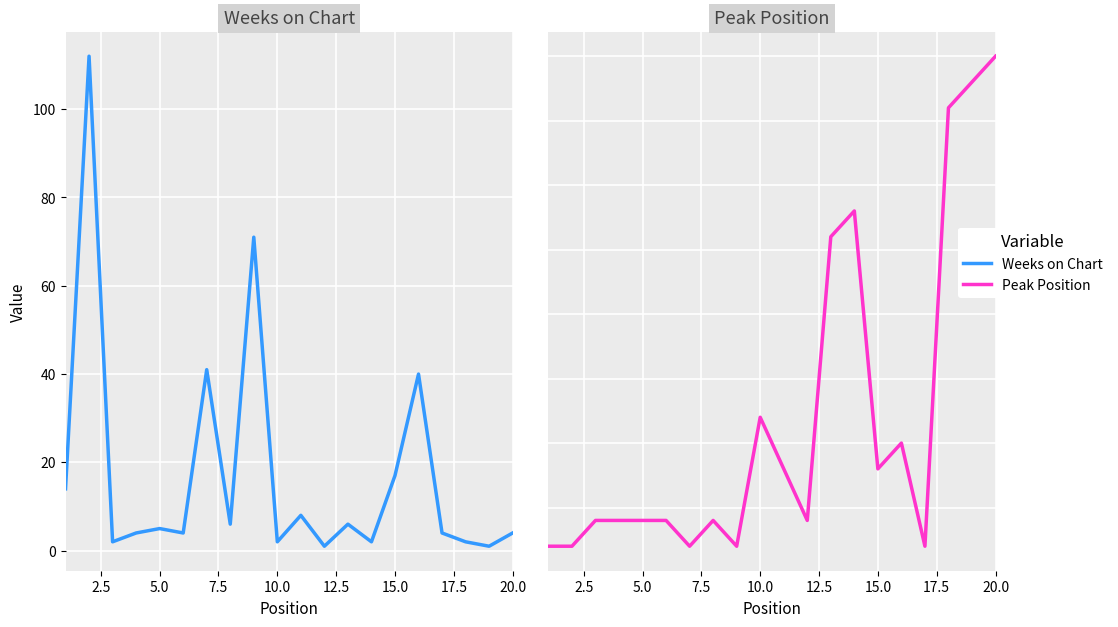

Which series has the largest total across all categories?

Weeks on Chart